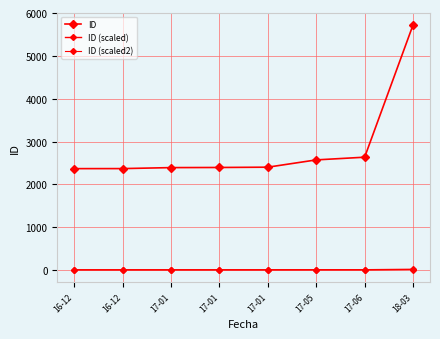

Does the chart display data point markers on the line(s)?

Yes